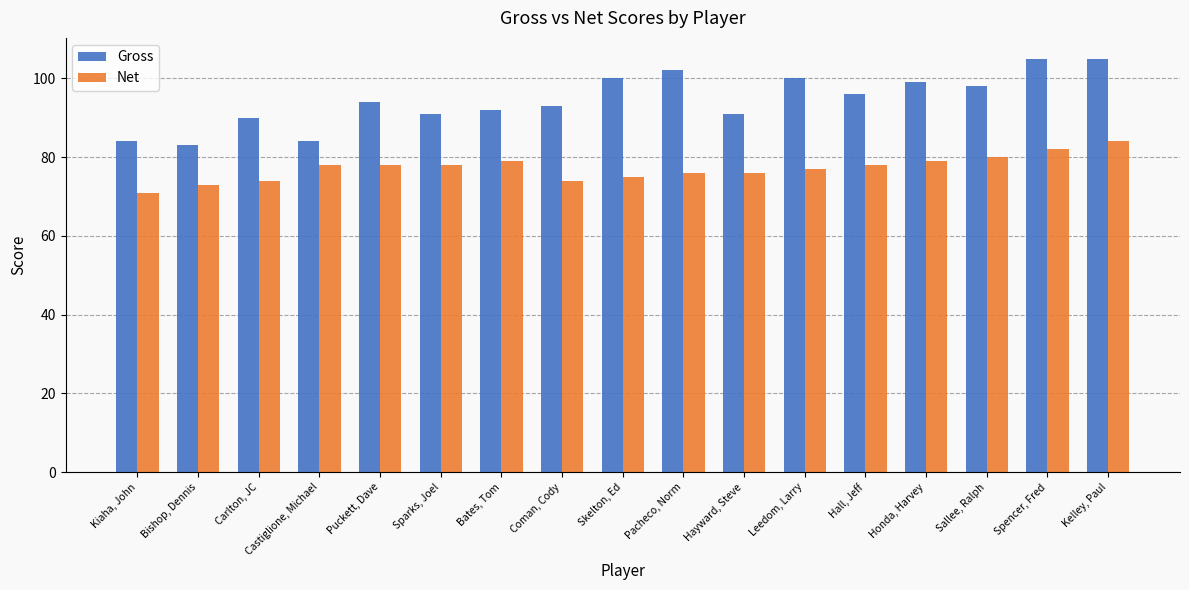

What is the lowest value of the Net series?

71